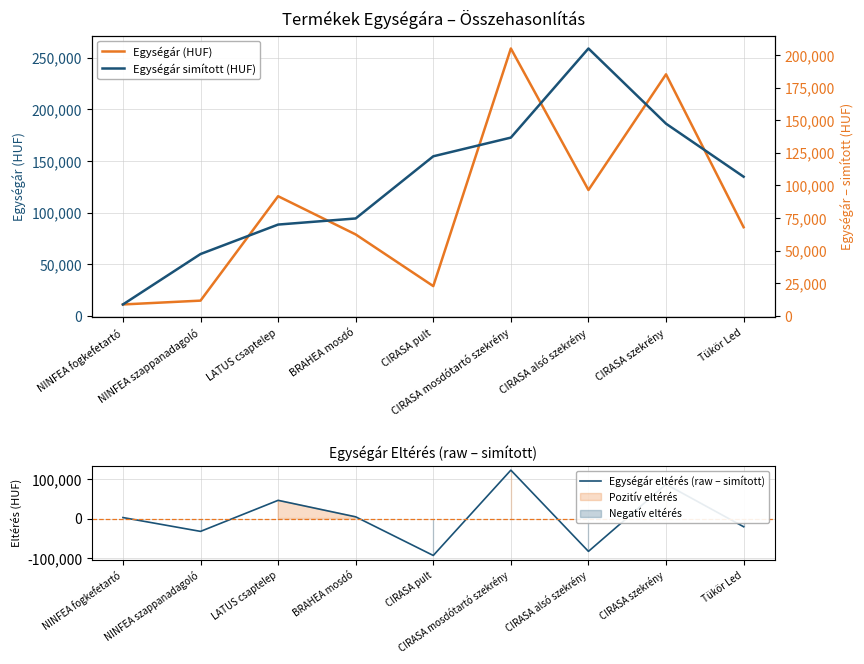

What is the difference between the second highest and second lowest values in the Egységár eltérés (raw – simított) series?

169666.7